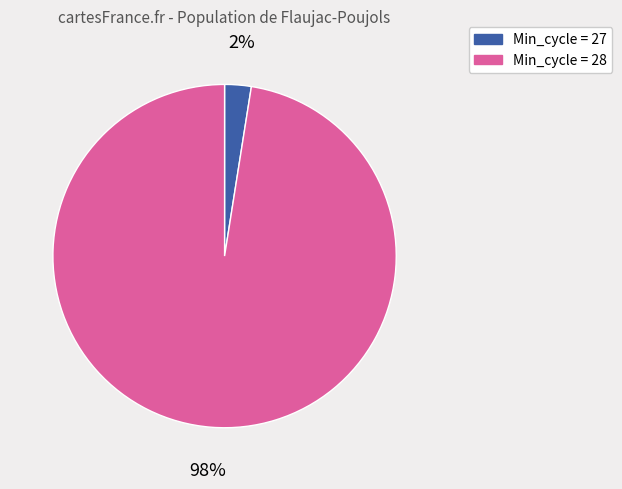

What percentage is the Min_cycle = 27 slice, to the nearest percent?

2%